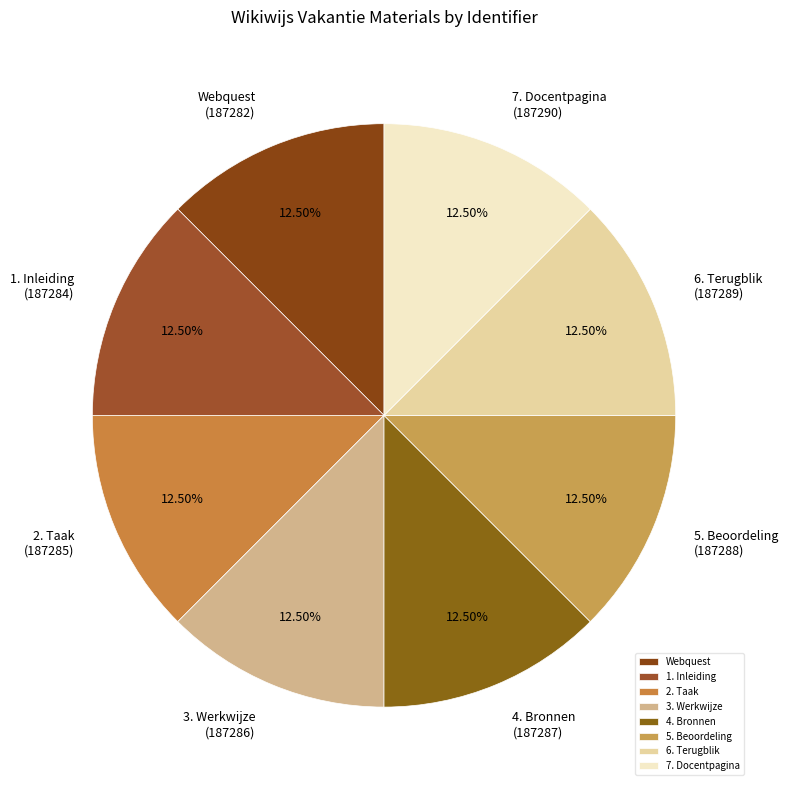

Is 2. Taak the majority of the pie?

No